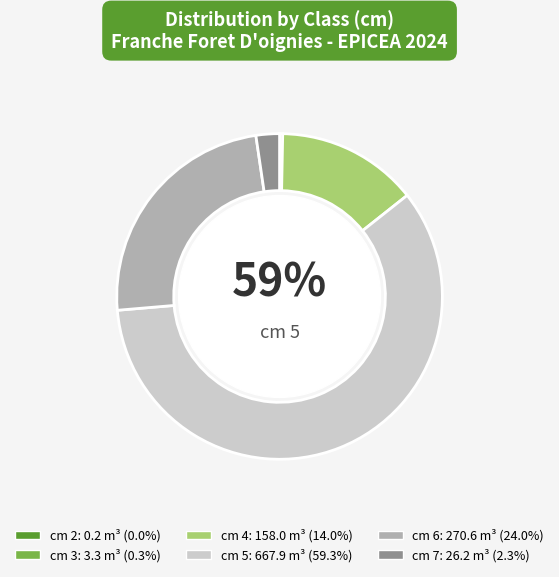

How many segments does this pie chart have?

6